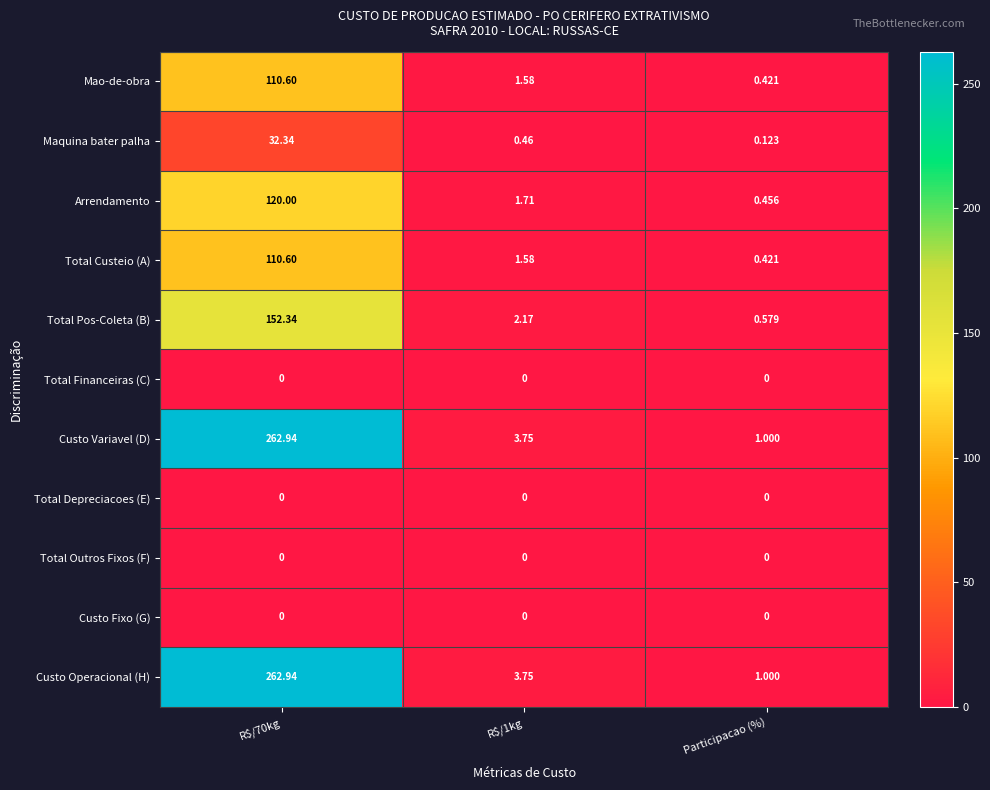

Is the value of Custo Fixo (G) at R$/70kg greater than the value of Arrendamento at Participacao (%)?

No